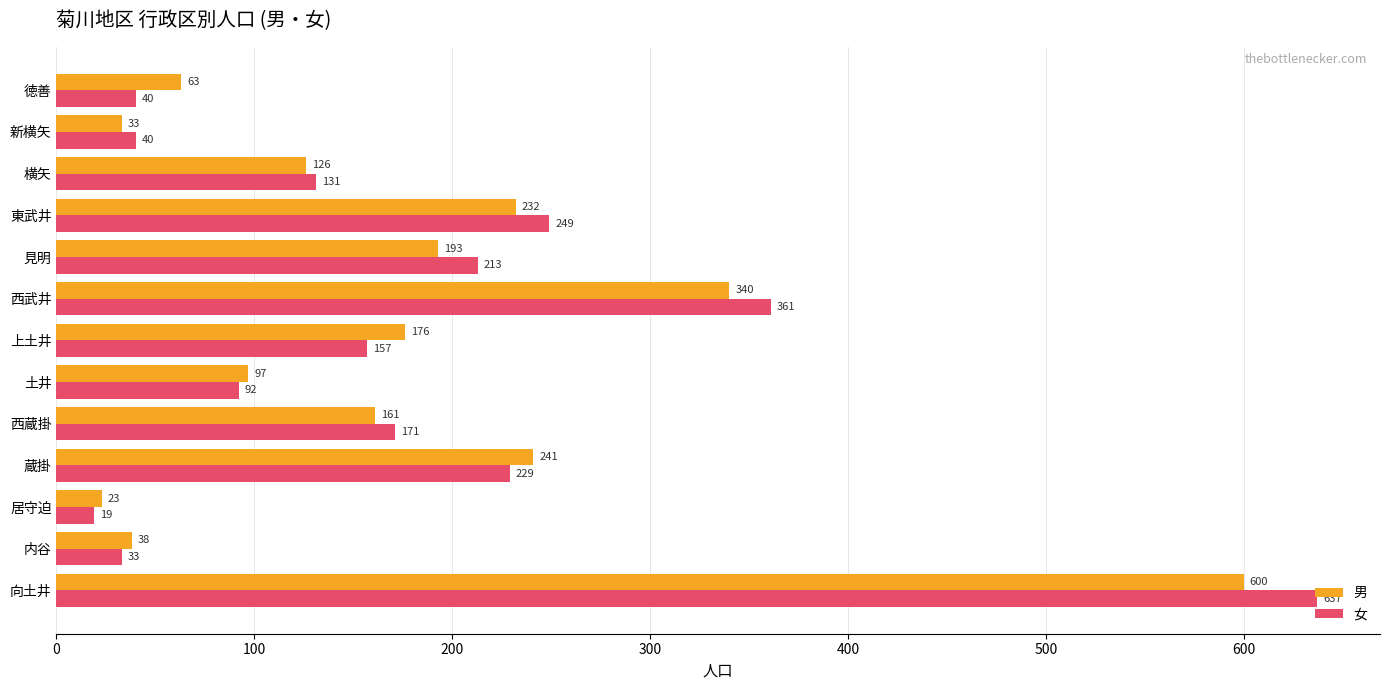

True or false: 男 has a value of 63 at 徳善.

True